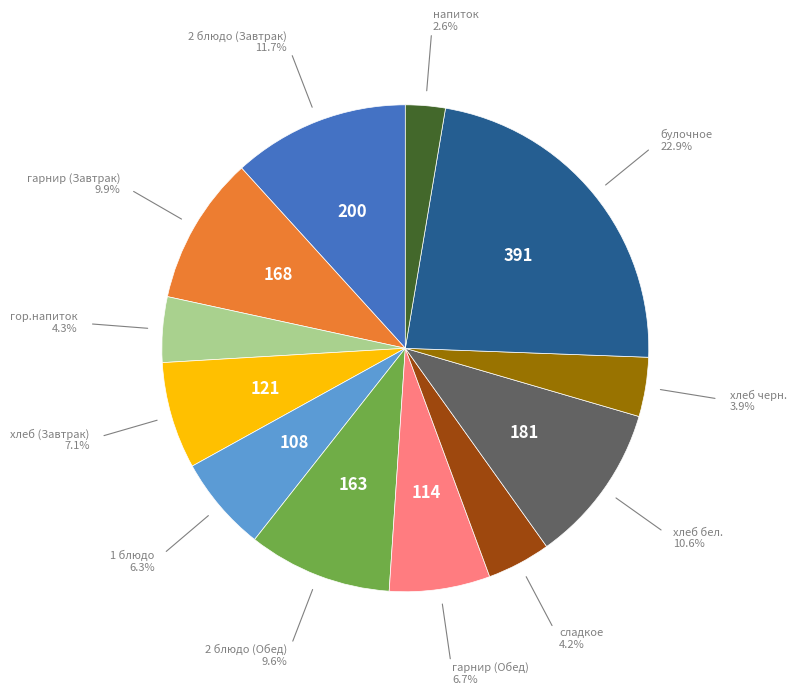

Is there any slice that represents more than half of the pie?

No